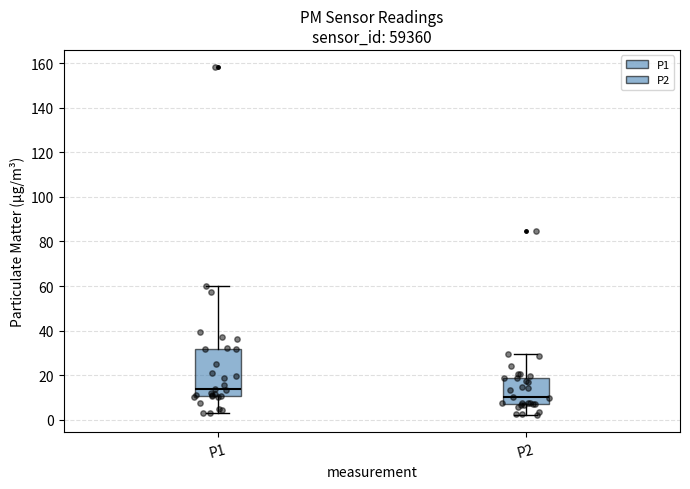

Reading left to right, transcribe this box plot: for each box, give where its median line is, the range the box spans, and where its two whiskers end, as read against the y-axis. The values are not printed on the chart, so give them approximately, as read against the axis.

P1: median 14, box 10 to 32, whiskers 4 to 60
P2: median 10, box 6 to 18, whiskers 2 to 30